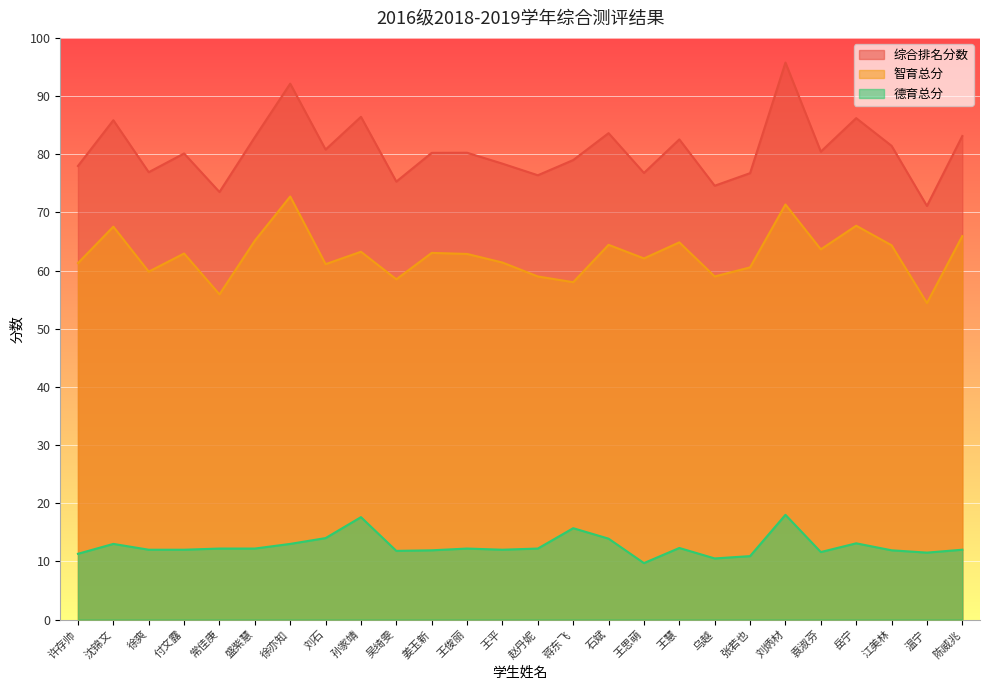

True or false: 智育总分 and 综合排名分数 intersect in this chart.

False